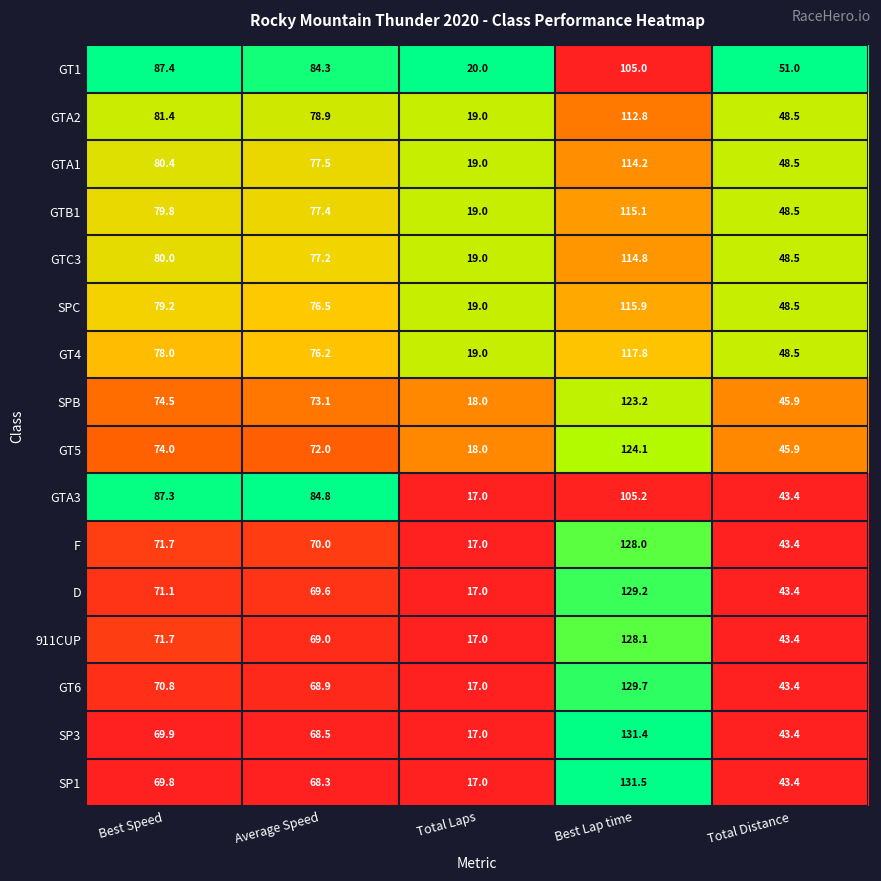

At which label does SPC first exceed 76?

Best Speed